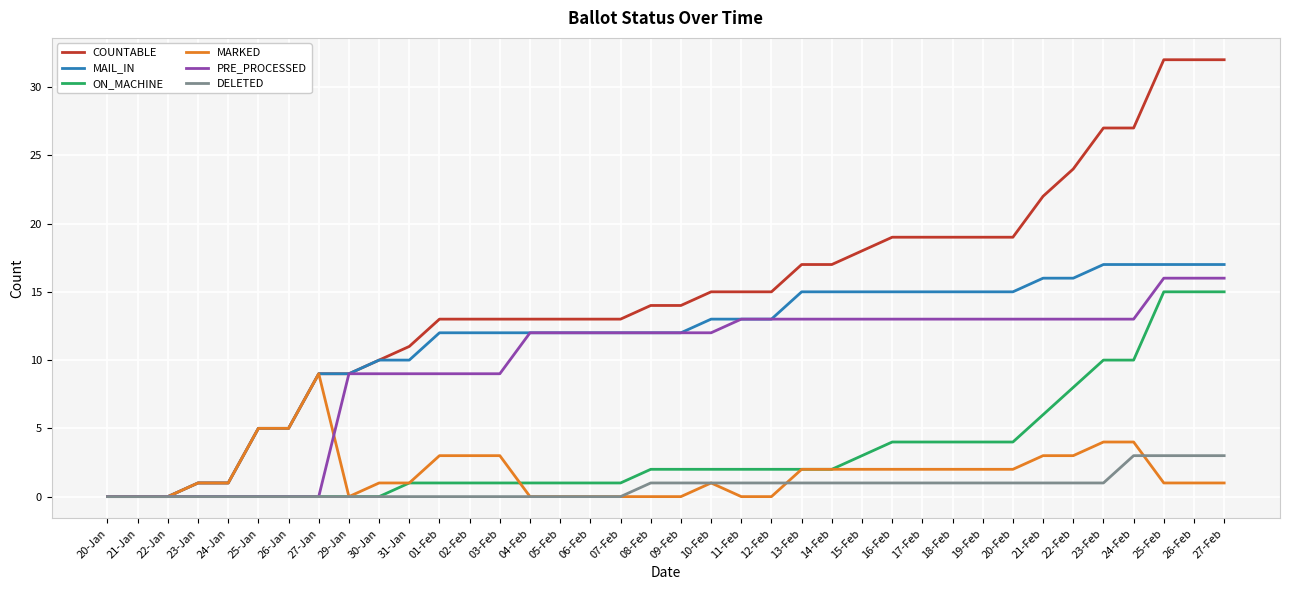

What position from the left is 29-Jan?

9